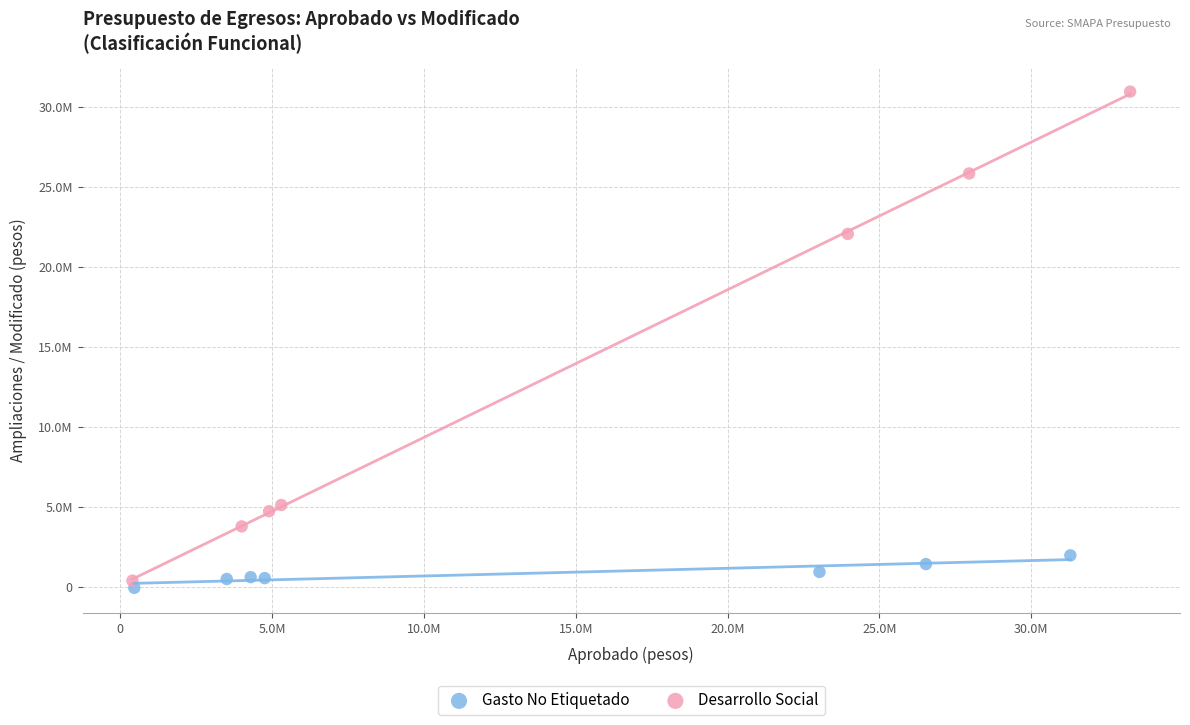

Which series reaches the maximum Y coordinate?

Desarrollo Social